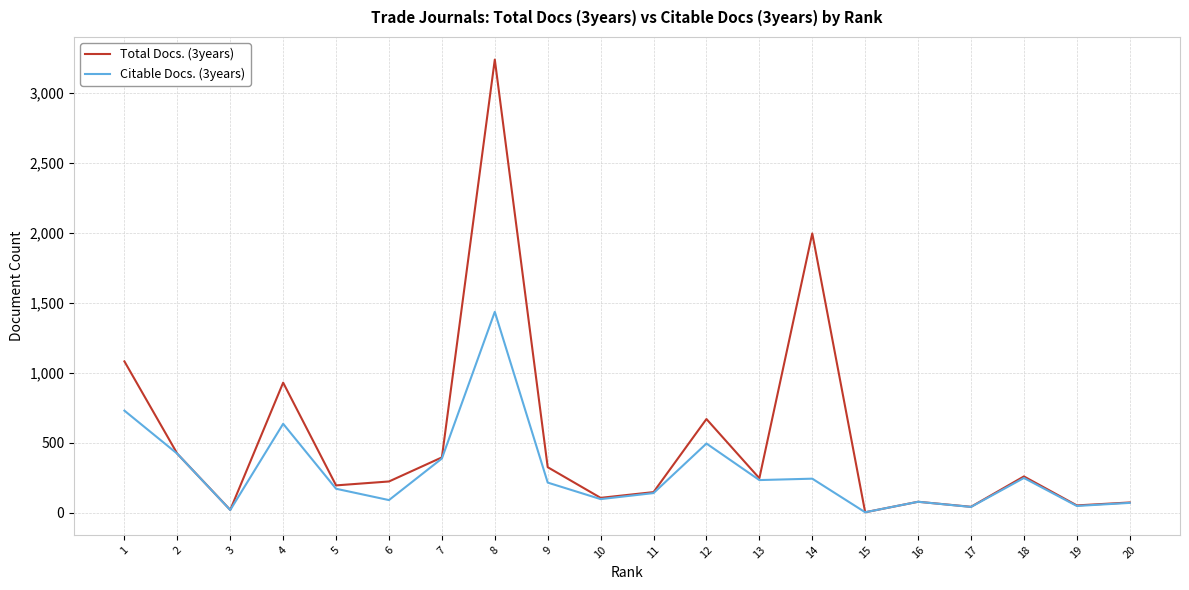

Which series has the widest spread of values?

Total Docs. (3years)